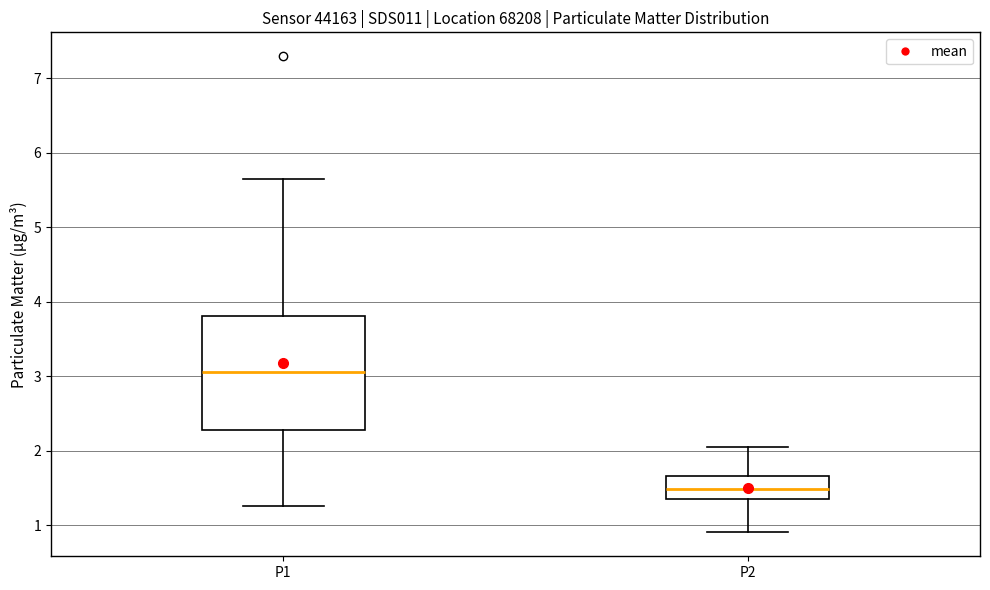

Which box's median line is the highest?

P1